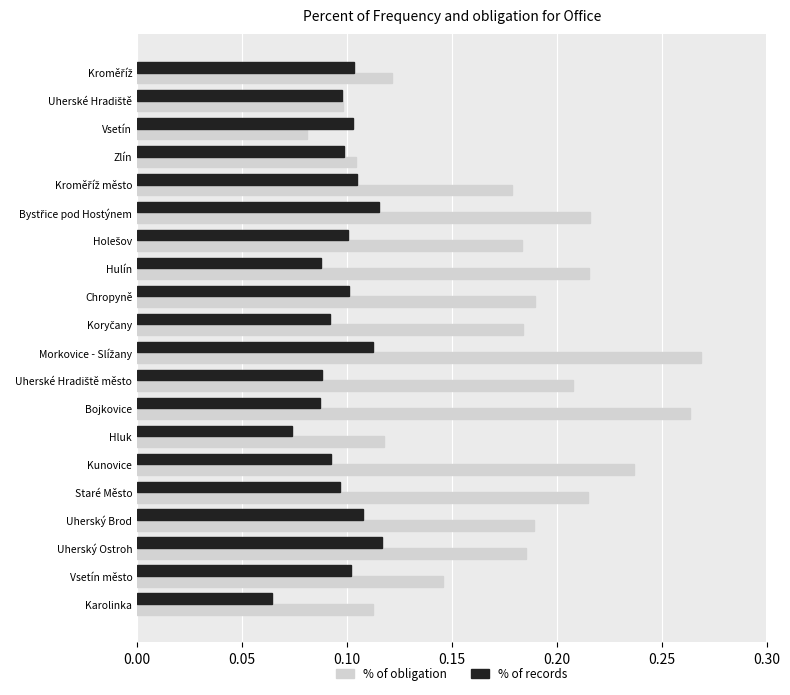

Rank the series at Kunovice from highest to lowest value.

% of obligation, % of records